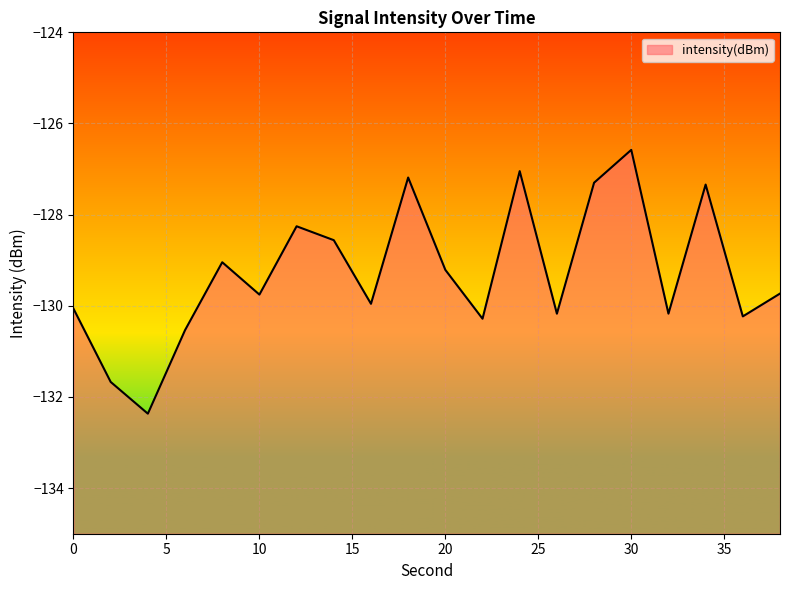

At which label is the value closest to -129?

8